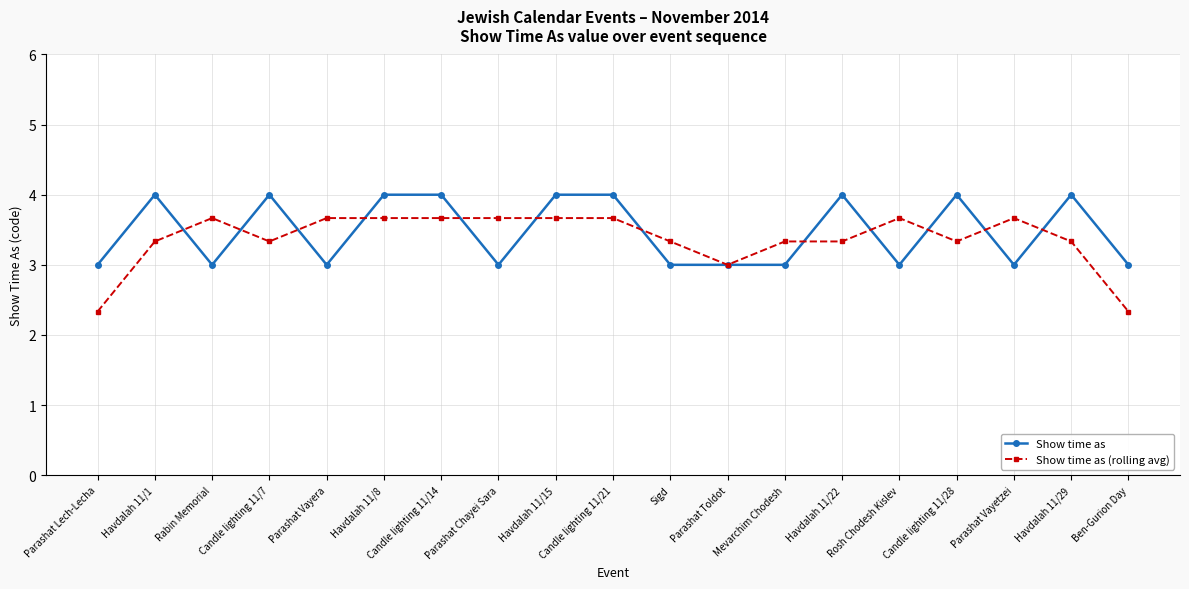

What is the lowest value of the Show time as series?

3.0